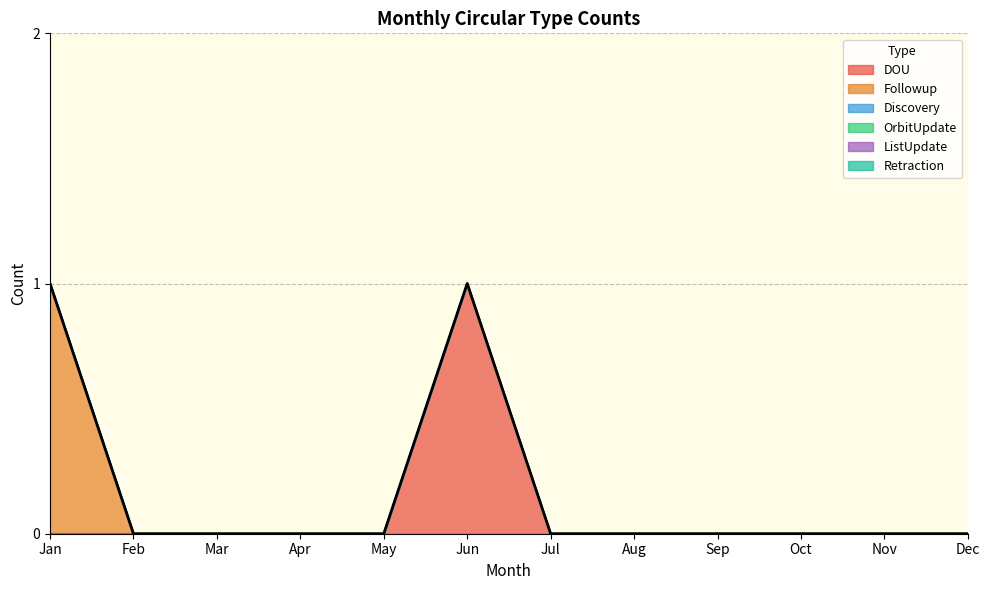

List the series in order of their peak value, highest first.

DOU, Followup, Discovery, OrbitUpdate, ListUpdate, Retraction